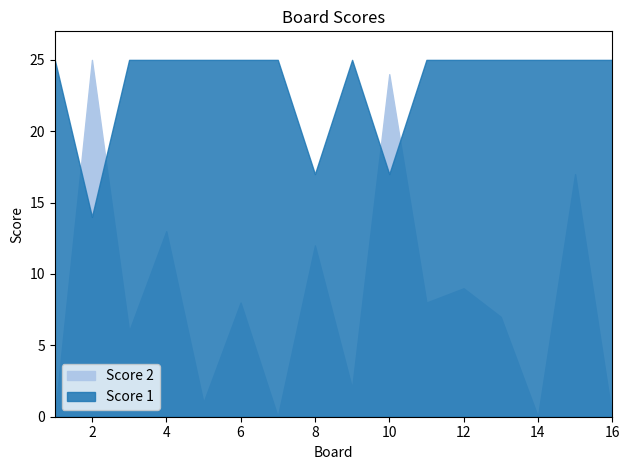

Reading left to right, list all the values displayed in this chart.

Score 1: 1=25	2=14	3=25	4=25	5=25	6=25	7=25	8=17	9=25	10=17	11=25	12=25	13=25	14=25	15=25	16=25
Score 2: 1=0	2=25	3=6	4=13	5=1	6=8	7=0	8=12	9=2	10=24	11=8	12=9	13=7	14=0	15=17	16=0